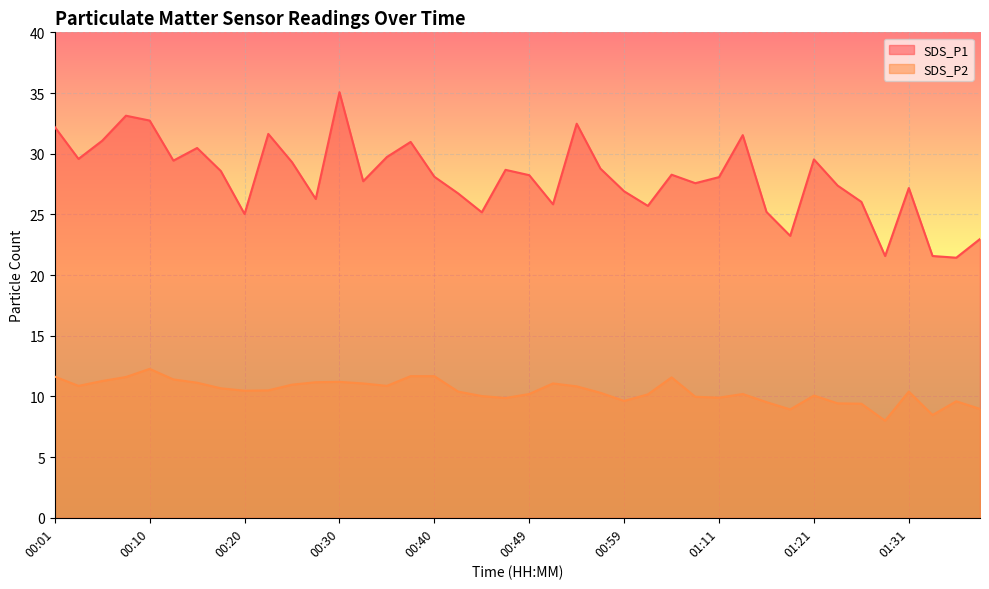

Which series has the largest range (max minus min)?

SDS_P1